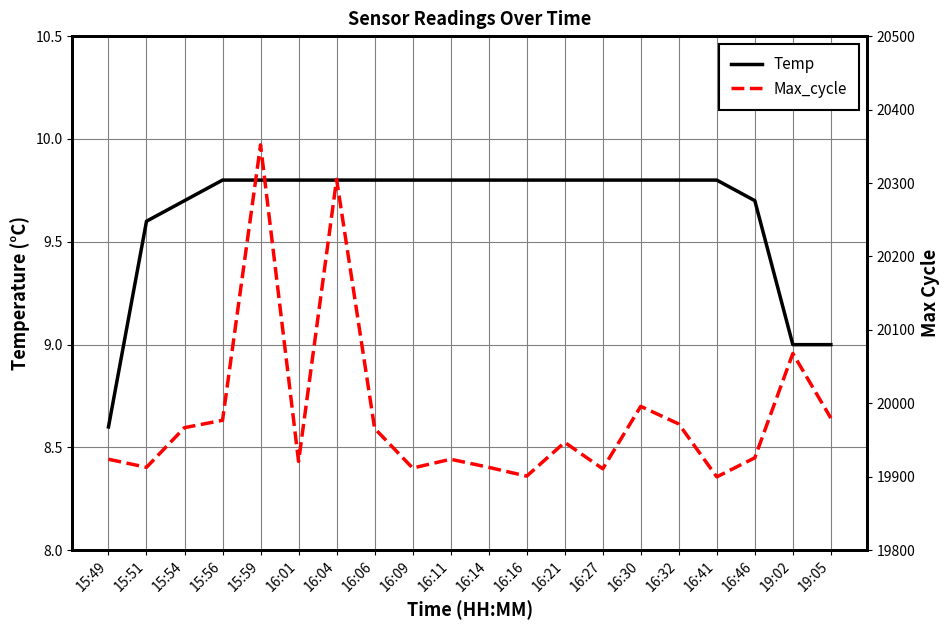

True or false: Temp and Max_cycle cross at least once.

False